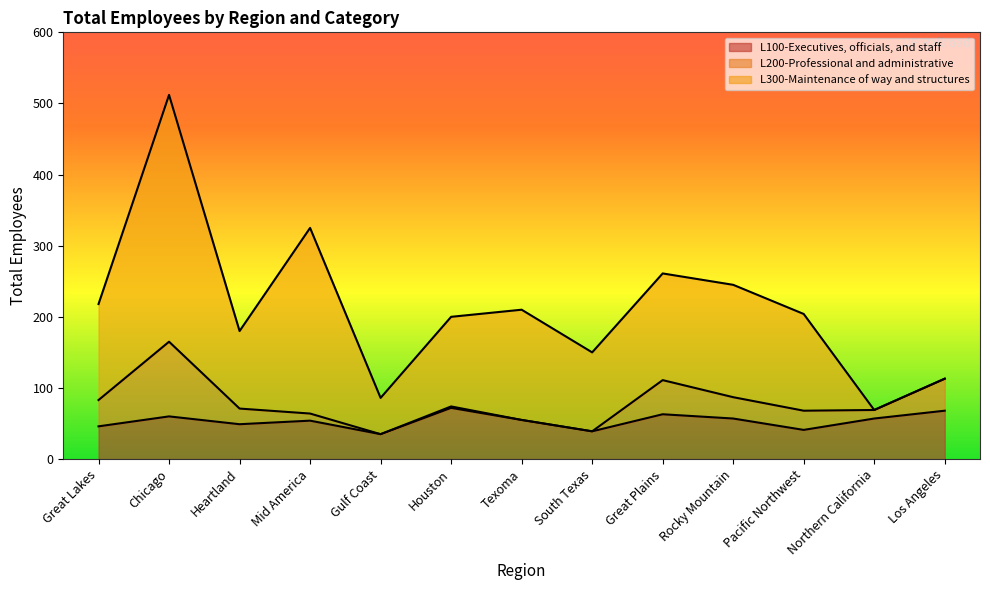

Reading left to right, what are all the values shown in this chart?

L100-Executives, officials, and staff: Great Lakes=46	Chicago=60	Heartland=49	Mid America=54	Gulf Coast=35	Houston=72	Texoma=55	South Texas=39	Great Plains=63	Rocky Mountain=57	Pacific Northwest=41	Northern California=57	Los Angeles=68
L200-Professional and administrative: Great Lakes=37	Chicago=105	Heartland=22	Mid America=10	Gulf Coast=0	Houston=2	Texoma=0	South Texas=0	Great Plains=48	Rocky Mountain=30	Pacific Northwest=27	Northern California=12	Los Angeles=45
L300-Maintenance of way and structures: Great Lakes=135	Chicago=347	Heartland=109	Mid America=261	Gulf Coast=51	Houston=126	Texoma=155	South Texas=111	Great Plains=150	Rocky Mountain=158	Pacific Northwest=136	Northern California=0	Los Angeles=0